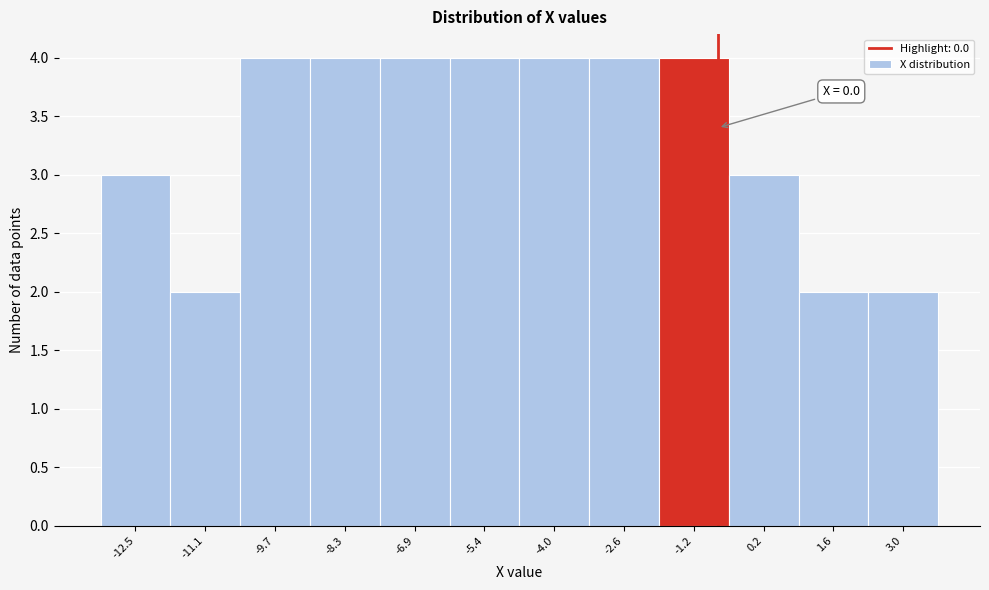

Reading left to right, transcribe all the data shown in this chart.

3	2	4	4	4	4	4	4	4	3	2	2